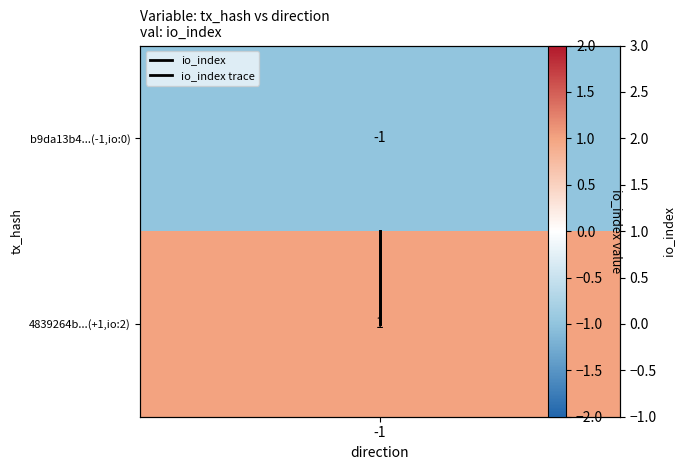

Which has a higher value, -1 or -1?

-1